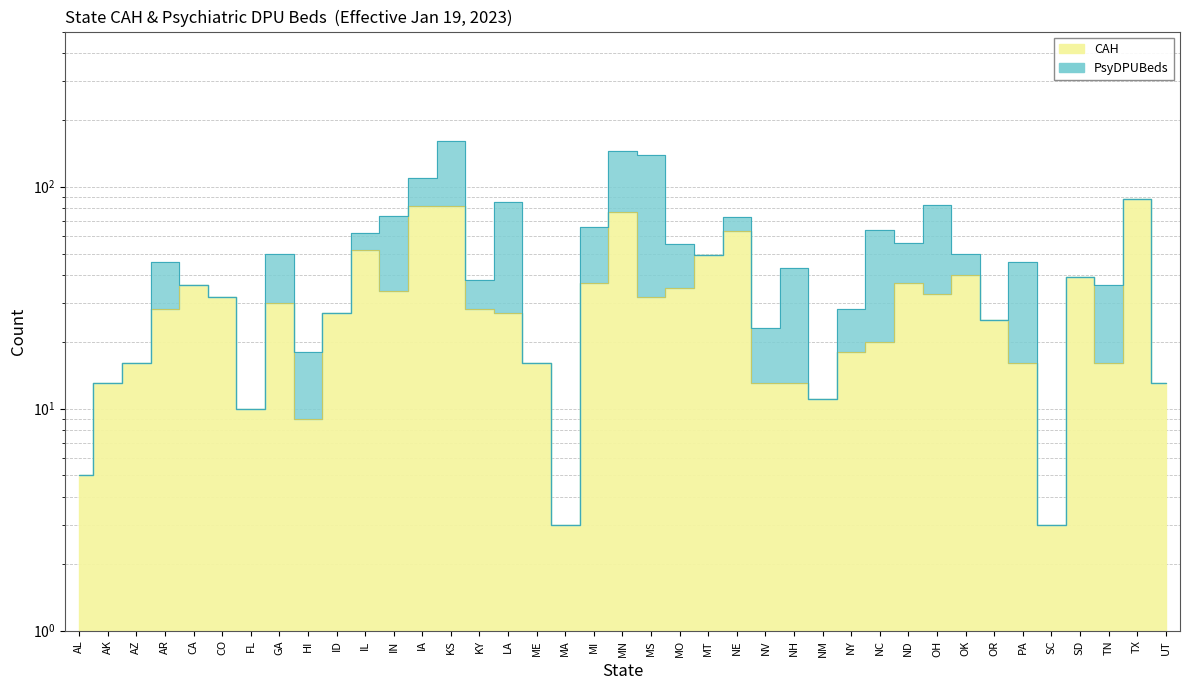

Reading left to right, extract all data points from this chart.

AL=5	AK=13	AZ=16	AR=28	CA=36	CO=32	FL=10	GA=30	HI=9	ID=27	IL=52	IN=34	IA=82	KS=82	KY=28	LA=27	ME=16	MA=3	MI=37	MN=77	MS=32	MO=35	MT=49	NE=63	NV=13	NH=13	NM=11	NY=18	NC=20	ND=37	OH=33	OK=40	OR=25	PA=16	SC=3	SD=39	TN=16	TX=88	UT=13